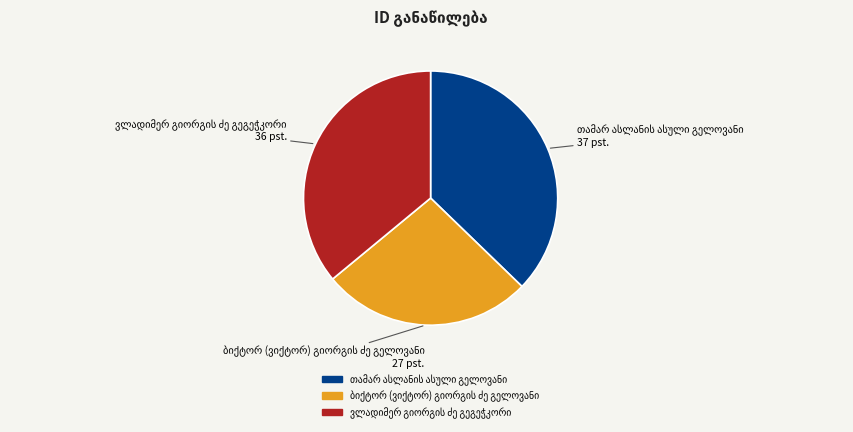

Is there a majority slice in this chart?

No